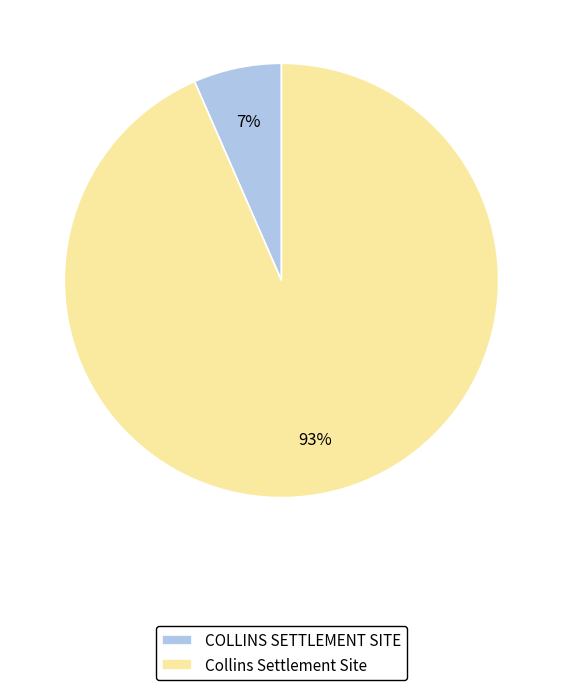

To the nearest percent, what is the average slice percentage?

50%